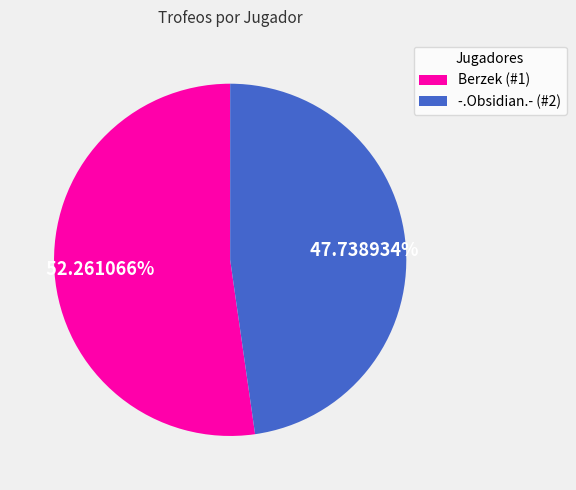

What portion of the pie excludes Berzek (#1)?

47.7%